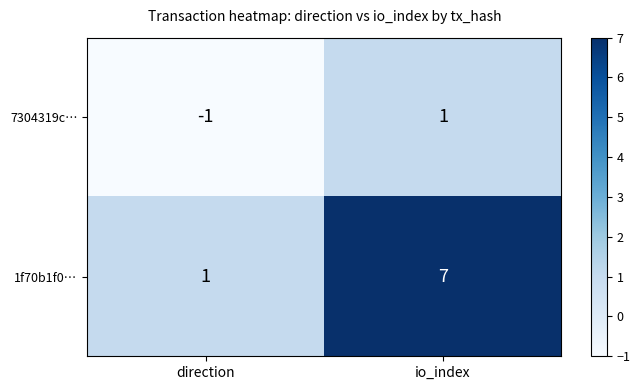

Which category has the highest value across all series?

io_index